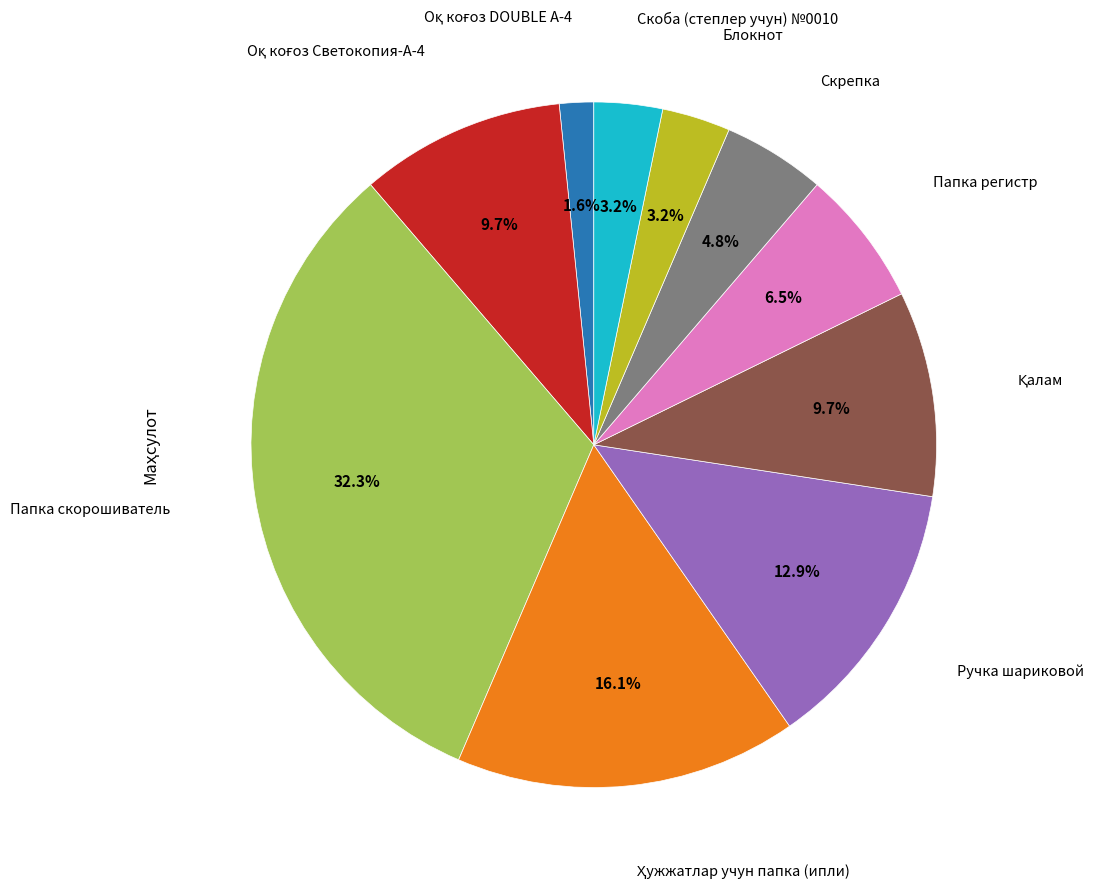

Is there a majority slice in this chart?

No